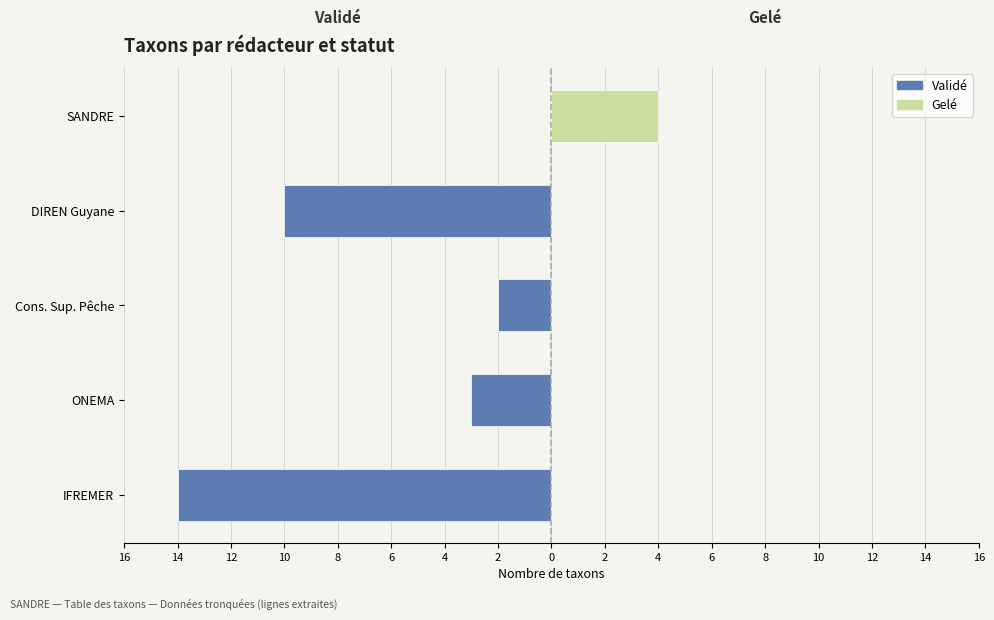

What is the difference between the highest and lowest values at ONEMA?

3